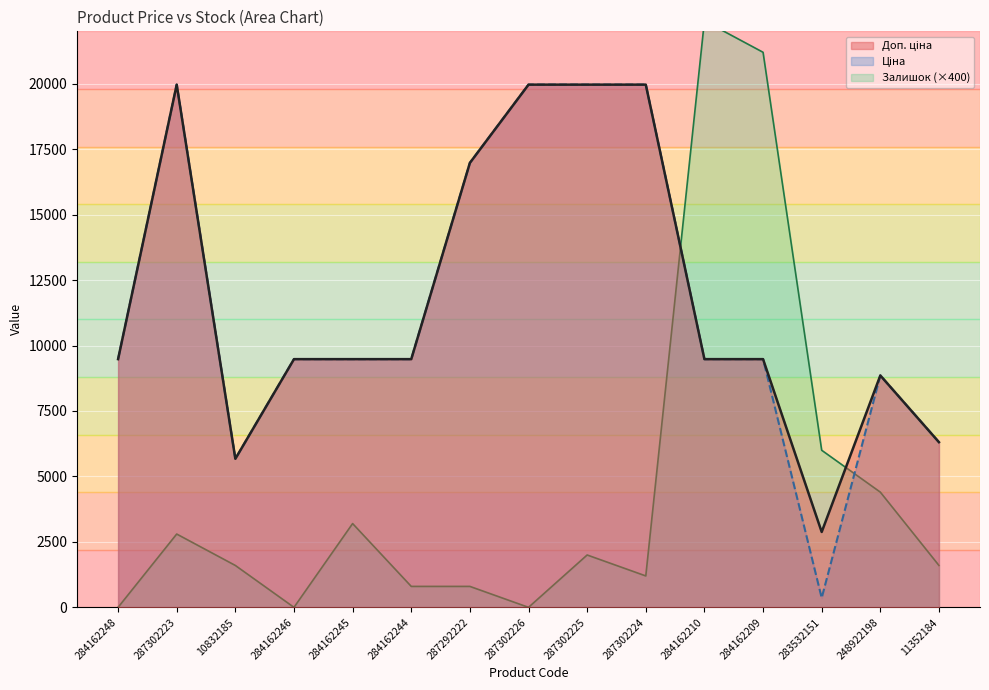

At which label does Доп. ціна first exceed 9480?

284162248